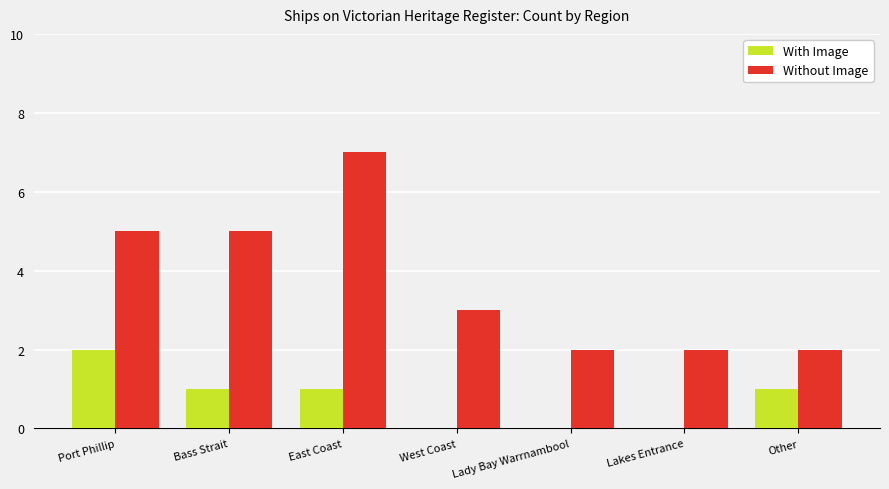

How many With Image values are between 0 and 1?

6